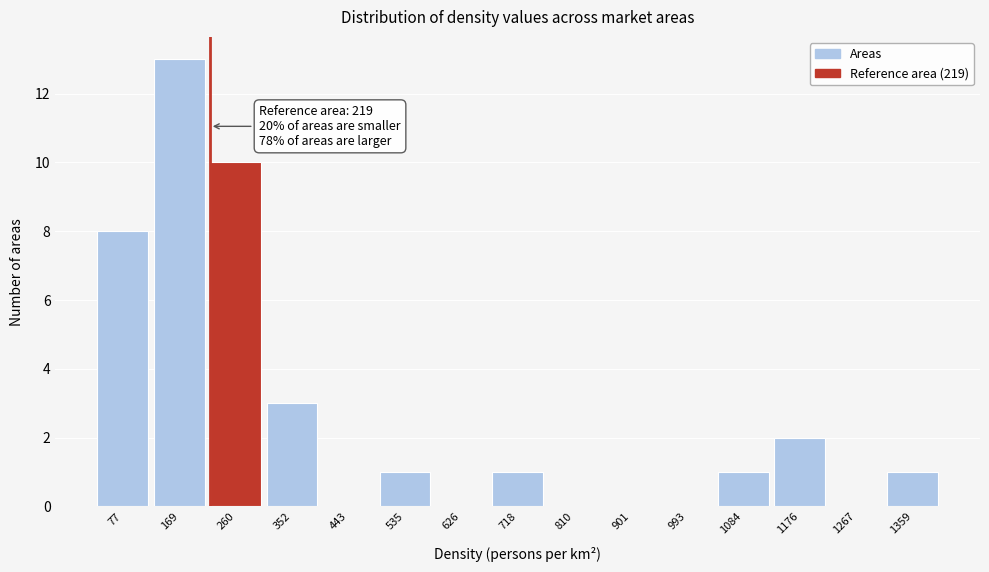

Which range on the x-axis has the tallest bar?

120 to 220